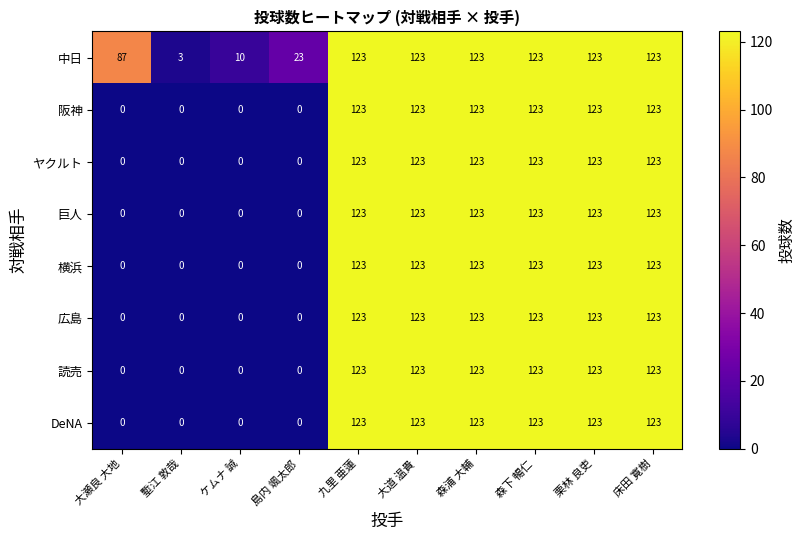

Is the value of 中日 at 島内 颯太郎 greater than the value of 巨人 at 栗林 良吏?

No